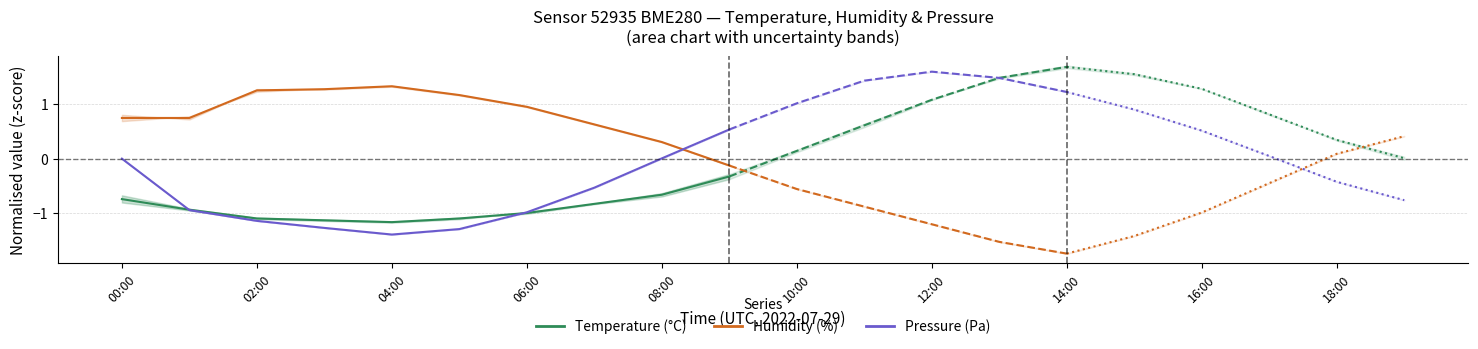

How many lines are shown in the chart?

3